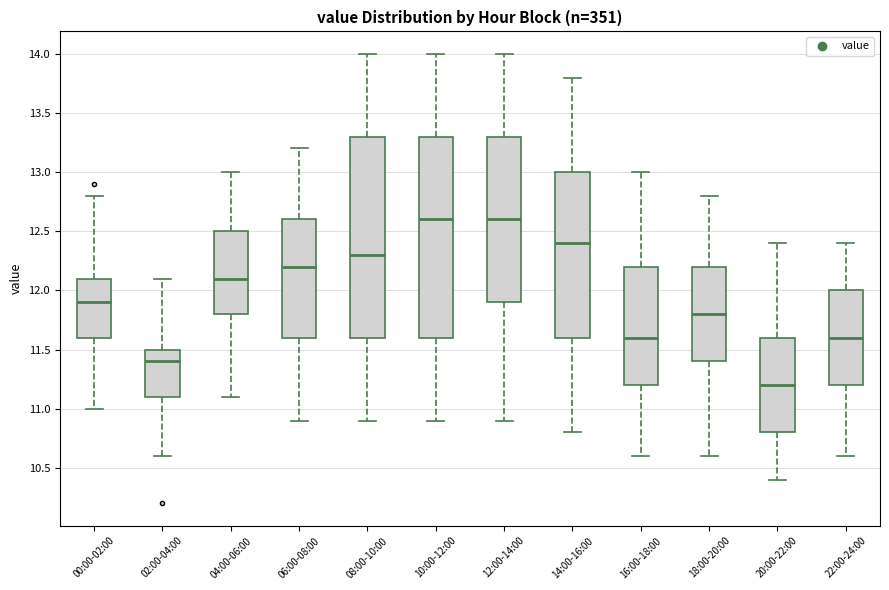

Reading left to right, read every box against the y-axis: the position of its median line, the range the box covers, and the ends of its whiskers. The values are not printed on the chart, so give them approximately, as read against the axis.

00:00-02:00: median 11.9, box 11.6 to 12.1, whiskers 11.0 to 12.8
02:00-04:00: median 11.4, box 11.1 to 11.5, whiskers 10.6 to 12.1
04:00-06:00: median 12.1, box 11.8 to 12.5, whiskers 11.1 to 13.0
06:00-08:00: median 12.2, box 11.6 to 12.6, whiskers 10.9 to 13.2
08:00-10:00: median 12.3, box 11.6 to 13.3, whiskers 10.9 to 14.0
10:00-12:00: median 12.6, box 11.6 to 13.3, whiskers 10.9 to 14.0
12:00-14:00: median 12.6, box 11.9 to 13.3, whiskers 10.9 to 14.0
14:00-16:00: median 12.4, box 11.6 to 13.0, whiskers 10.8 to 13.8
16:00-18:00: median 11.6, box 11.2 to 12.2, whiskers 10.6 to 13.0
18:00-20:00: median 11.8, box 11.4 to 12.2, whiskers 10.6 to 12.8
20:00-22:00: median 11.2, box 10.8 to 11.6, whiskers 10.4 to 12.4
22:00-24:00: median 11.6, box 11.2 to 12.0, whiskers 10.6 to 12.4